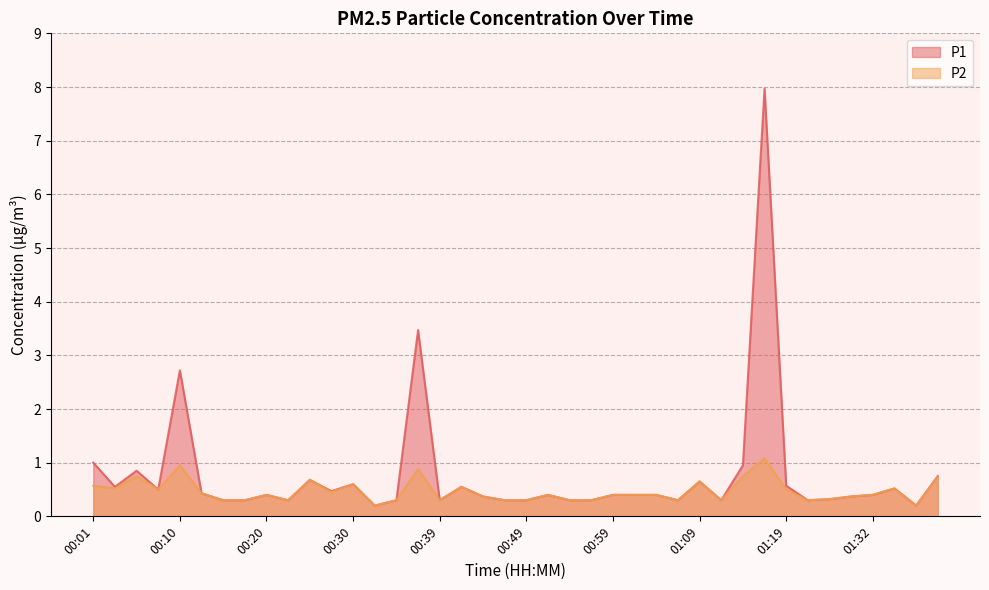

True or false: P1 has more than 1 points higher than both neighbors.

True